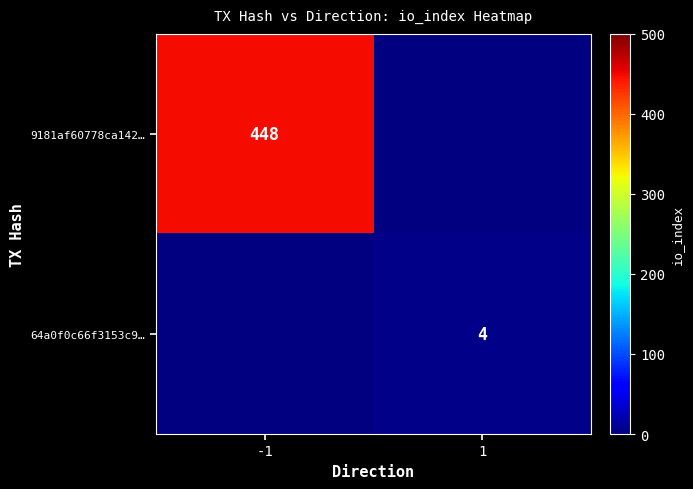

Between 1 and -1, which is larger?

-1